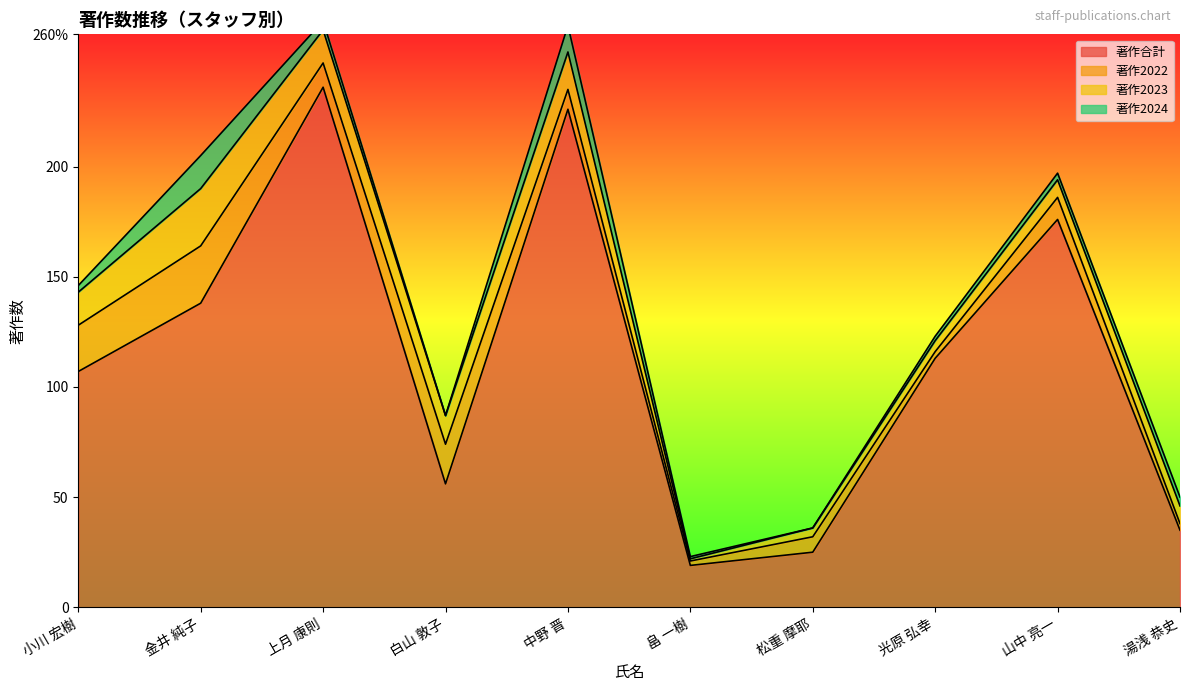

Which series has the largest total across all categories?

著作合計